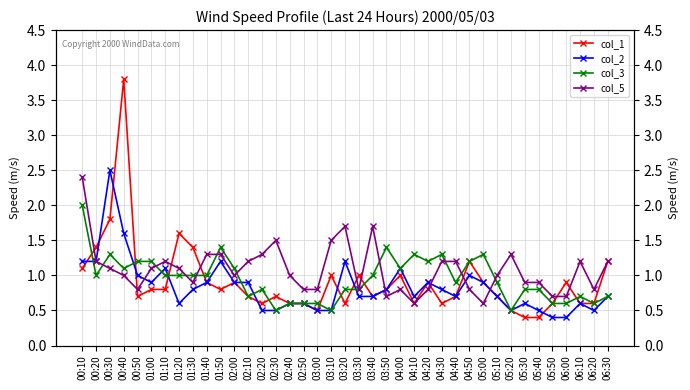

What is the label of the 23rd point from the right?

02:50